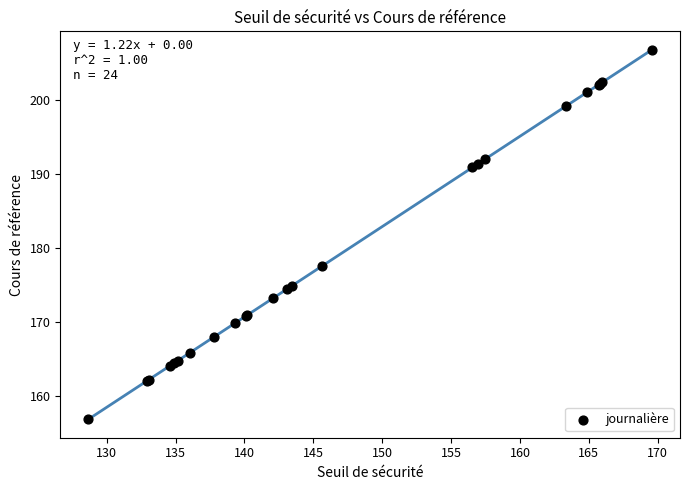

What Y value in the scatter plot is closest to 181?

177.6